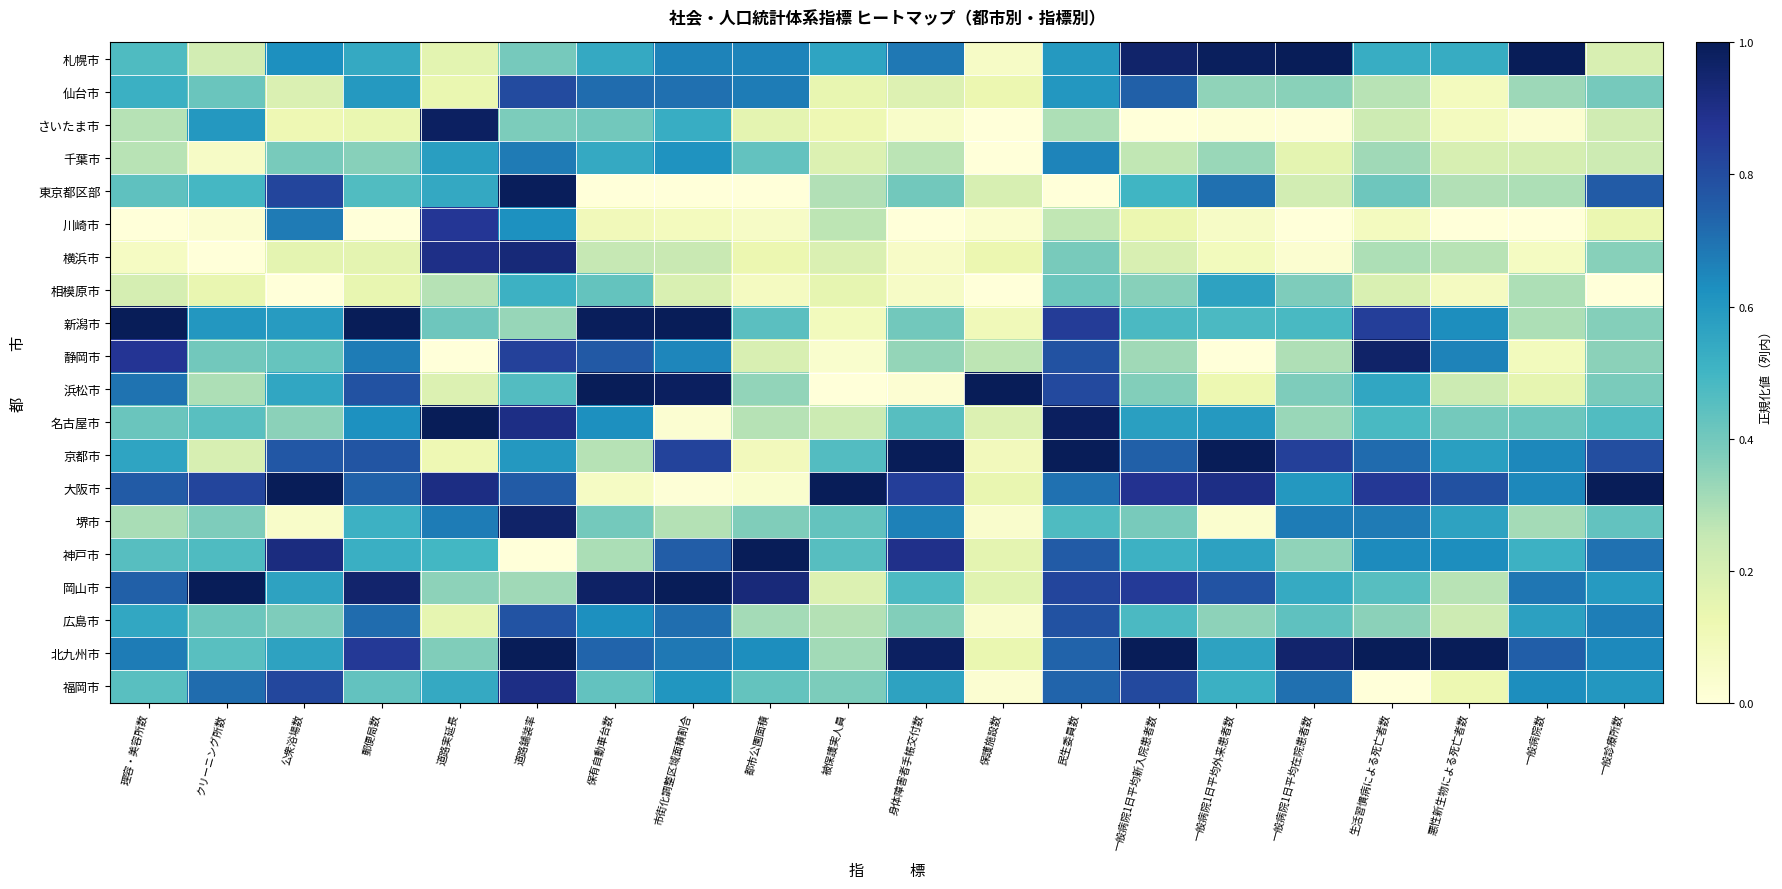

At 道路実延長, list the series in order from smallest to largest.

静岡市, 京都市, 仙台市, 広島市, 札幌市, 浜松市, 相模原市, 岡山市, 北九州市, 新潟市, 神戸市, 福岡市, 東京都区部, 千葉市, 堺市, 川崎市, 横浜市, 大阪市, さいたま市, 名古屋市